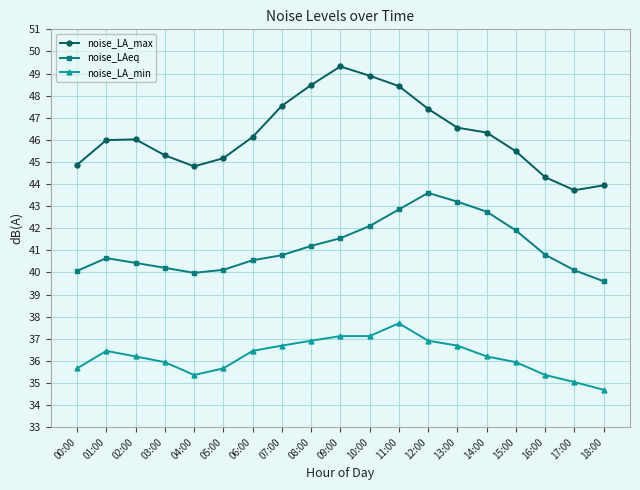

True or false: noise_LA_min has a value of 50.9 at 07:00.

False